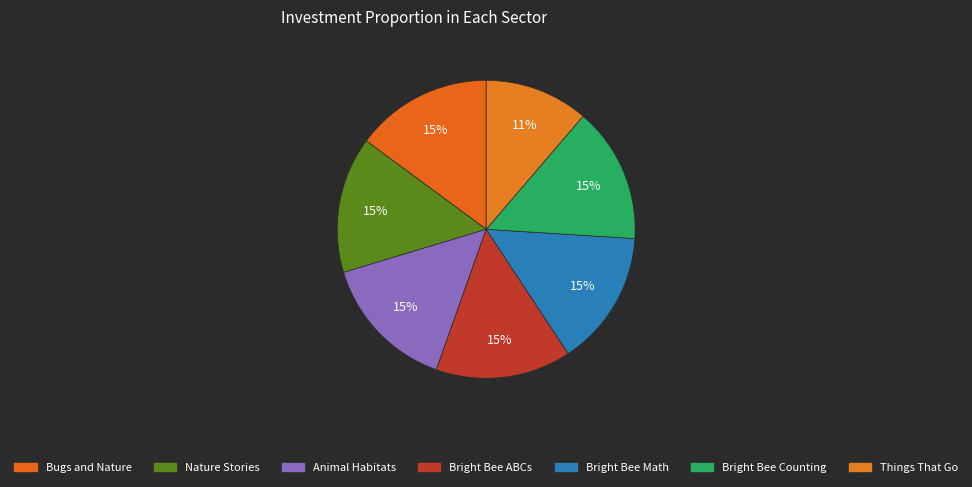

How many segments does this pie chart have?

7